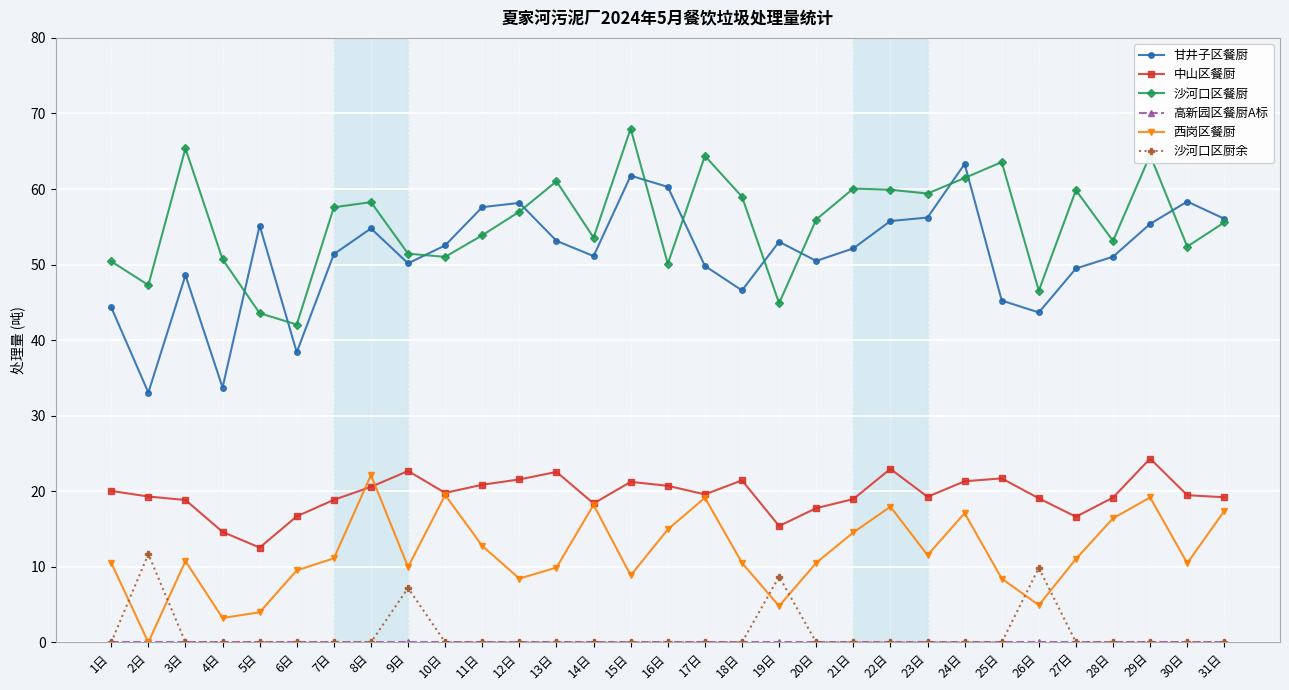

True or false: 西岗区餐厨 and 甘井子区餐厨 intersect in this chart.

False